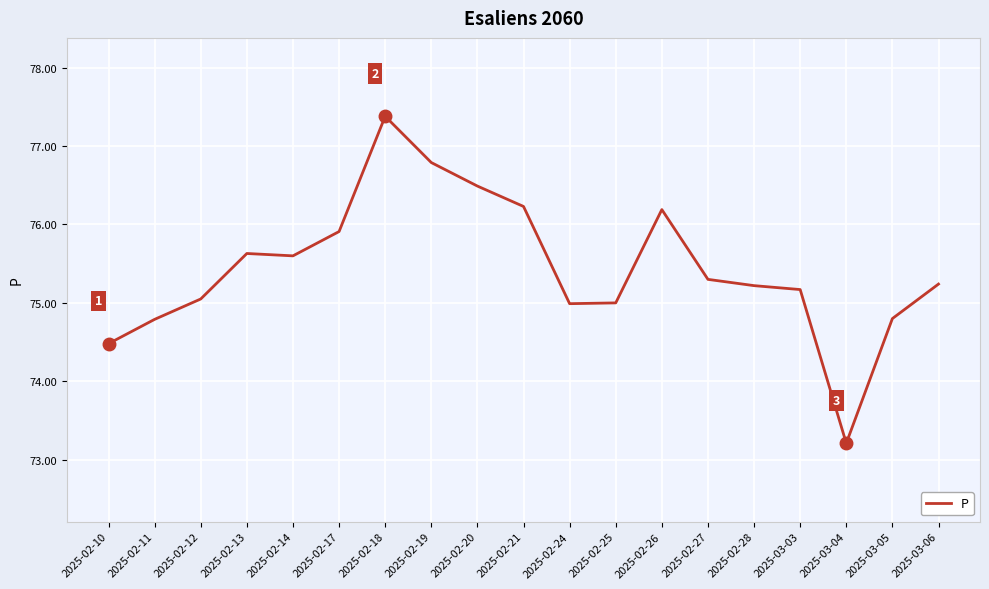

What is the difference between the maximum and minimum values?

4.2